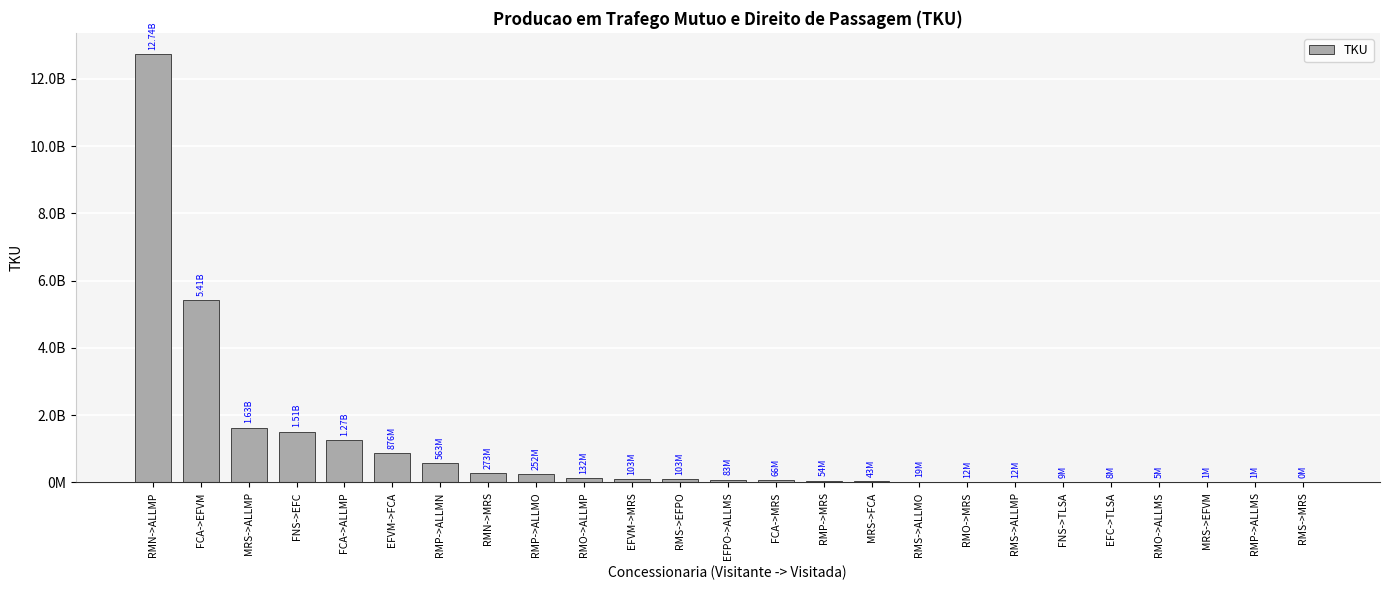

True or false: the data shows 870508 at RMP->ALLMS.

False